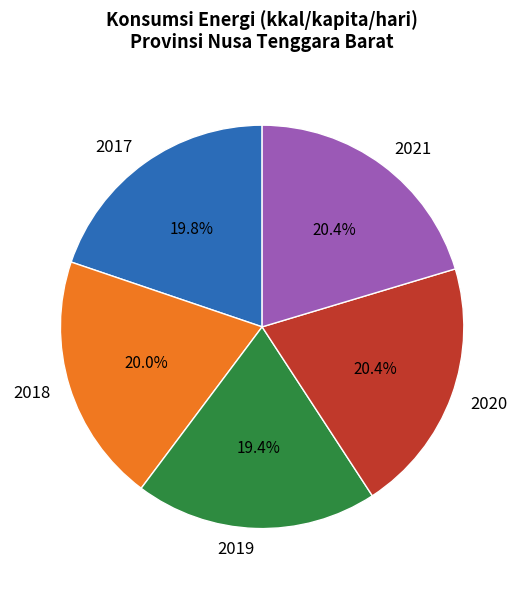

What percentage is NOT represented by 2017?

80.2%